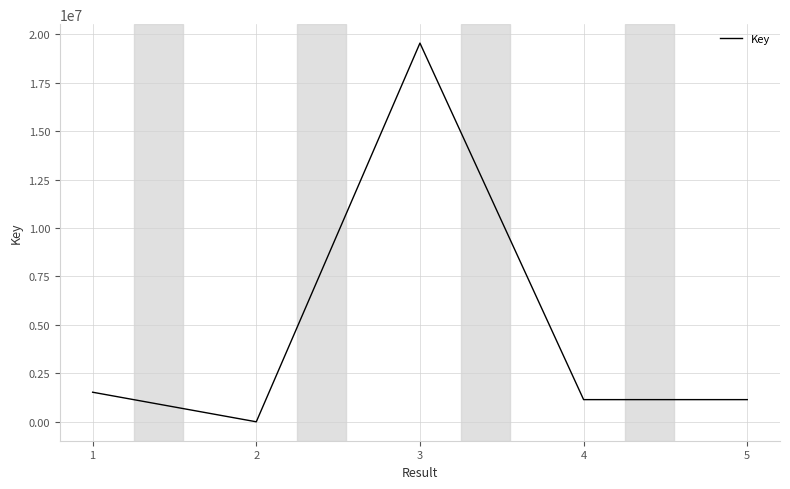

Is it true that the value at 5 is 1959272?

False